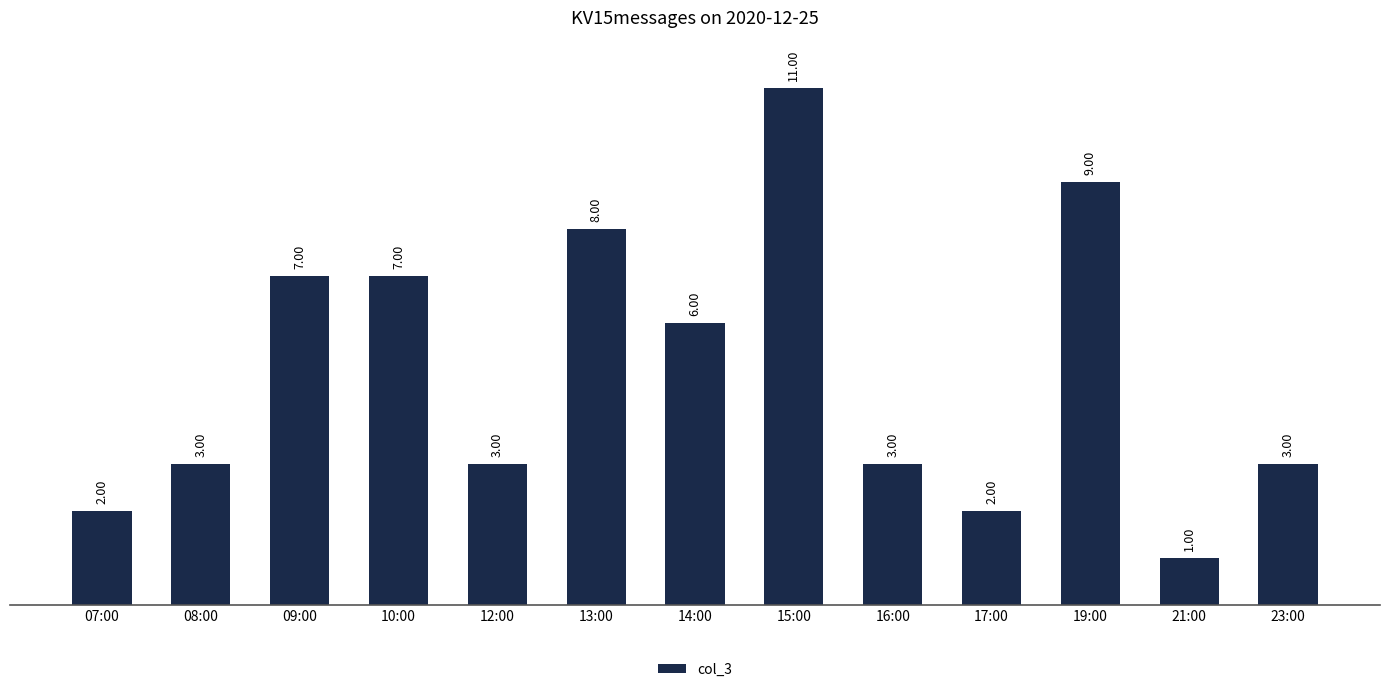

What is the smallest value displayed?

1